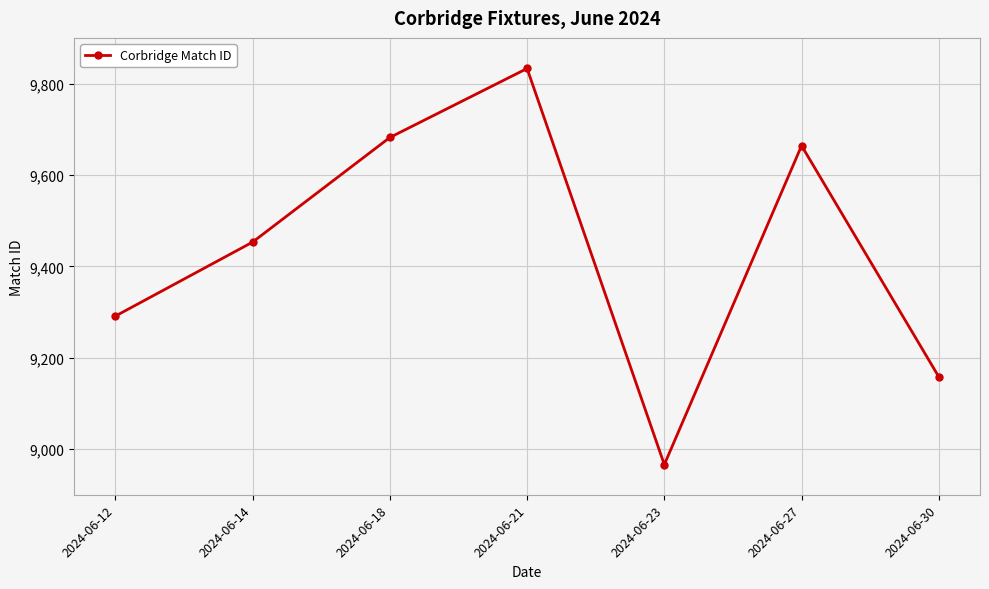

Where is the first local minimum?

2024-06-23